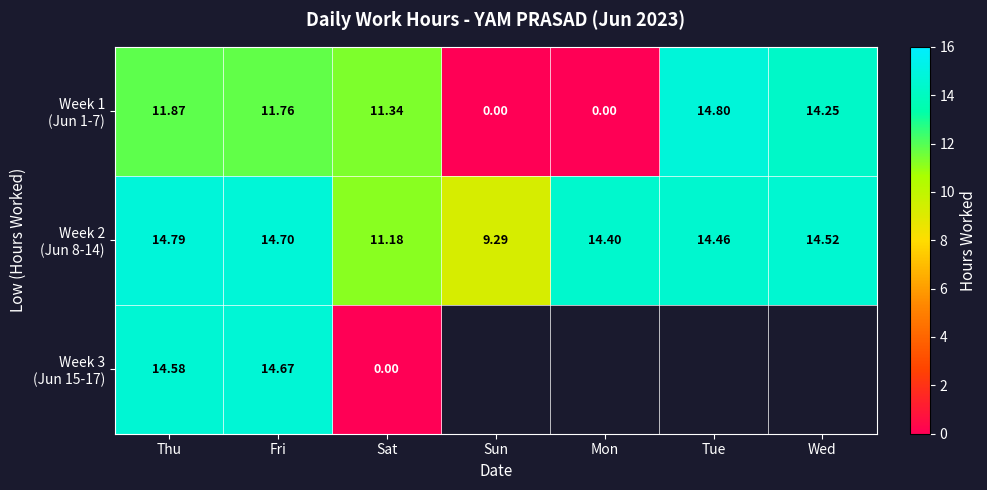

Which has a higher value, Mon or Thu?

Thu